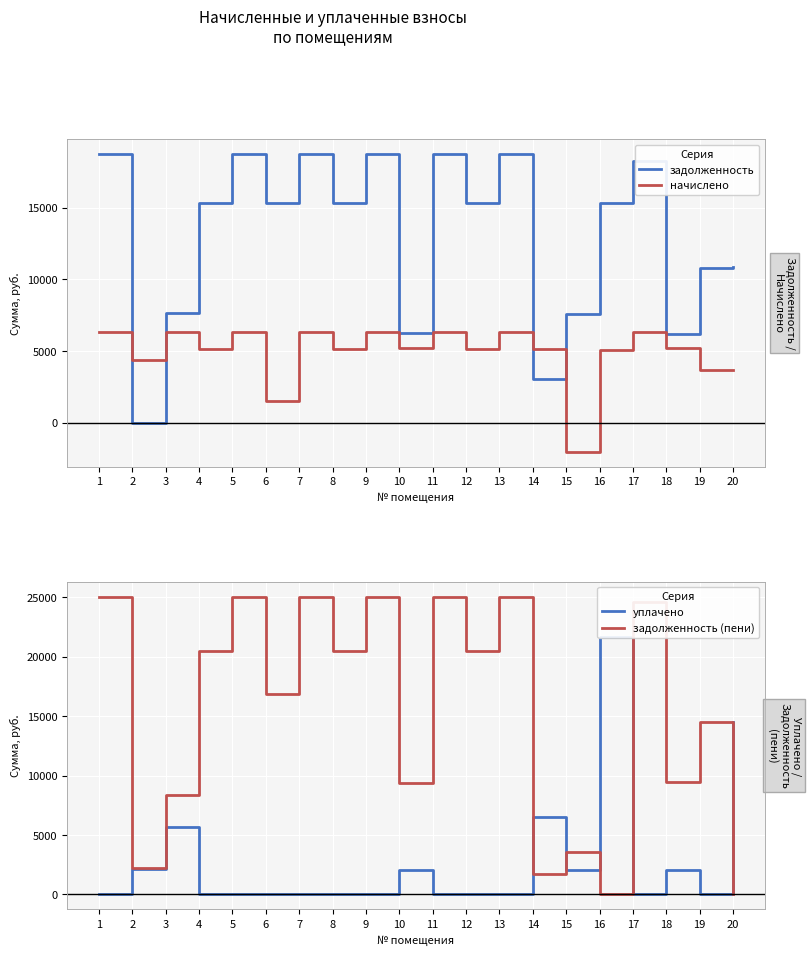

Which series changed the most between 12 and 14?

задолженность (пени)